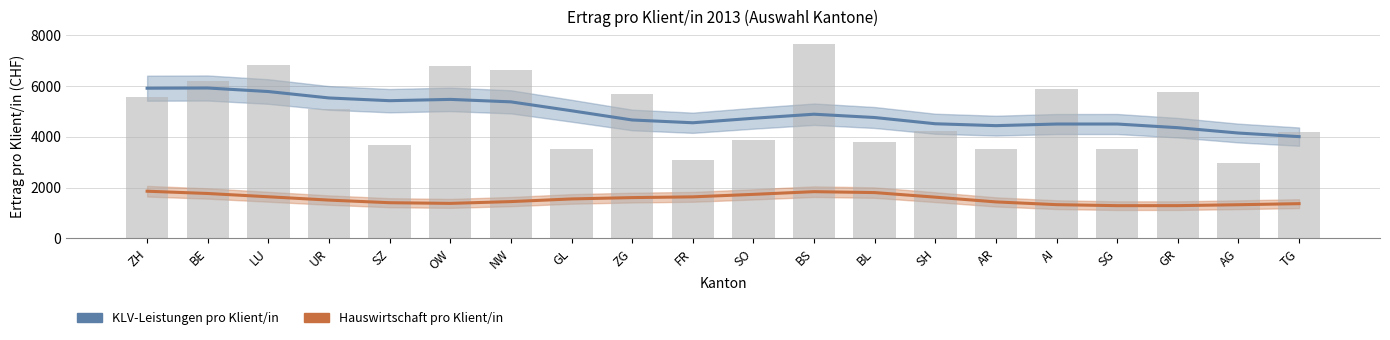

What is the label of the 19th bar from the left?

AG